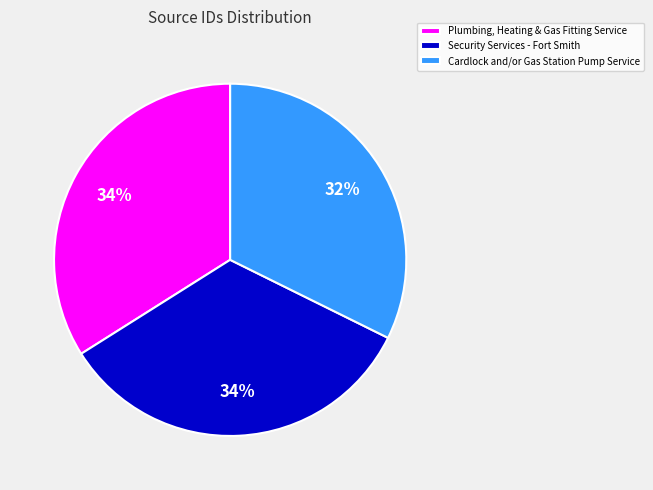

Is it true that Cardlock and/or Gas Station Pump Service is 32% of the pie?

True